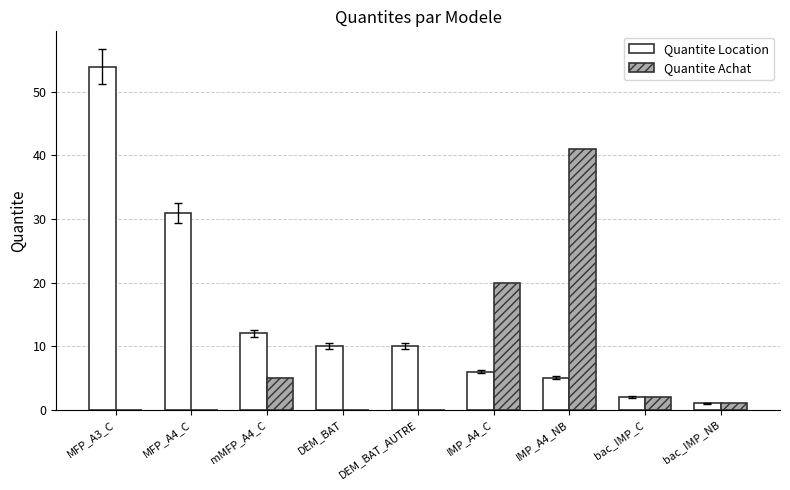

At which label does Quantite Achat first exceed 1?

mMFP_A4_C